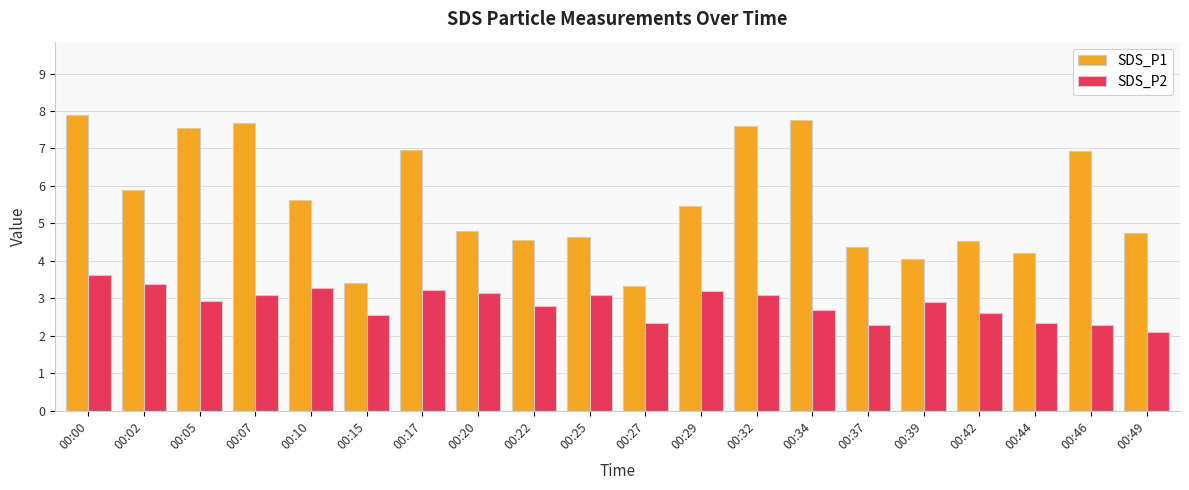

Is it true that SDS_P2 equals 1.2 at 00:32?

False